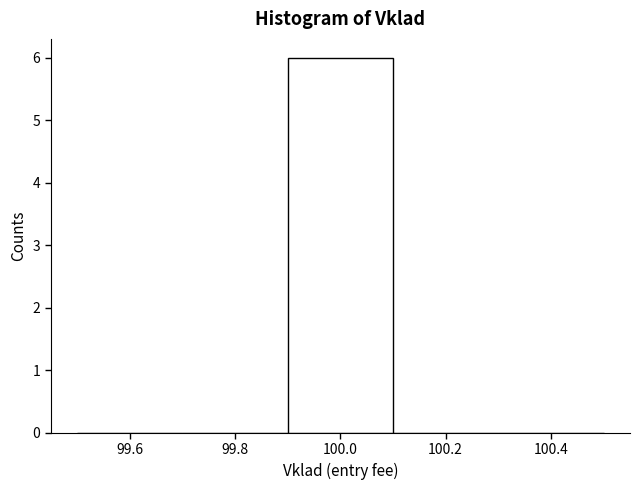

Which range on the x-axis has the tallest bar?

99.9 to 100.1